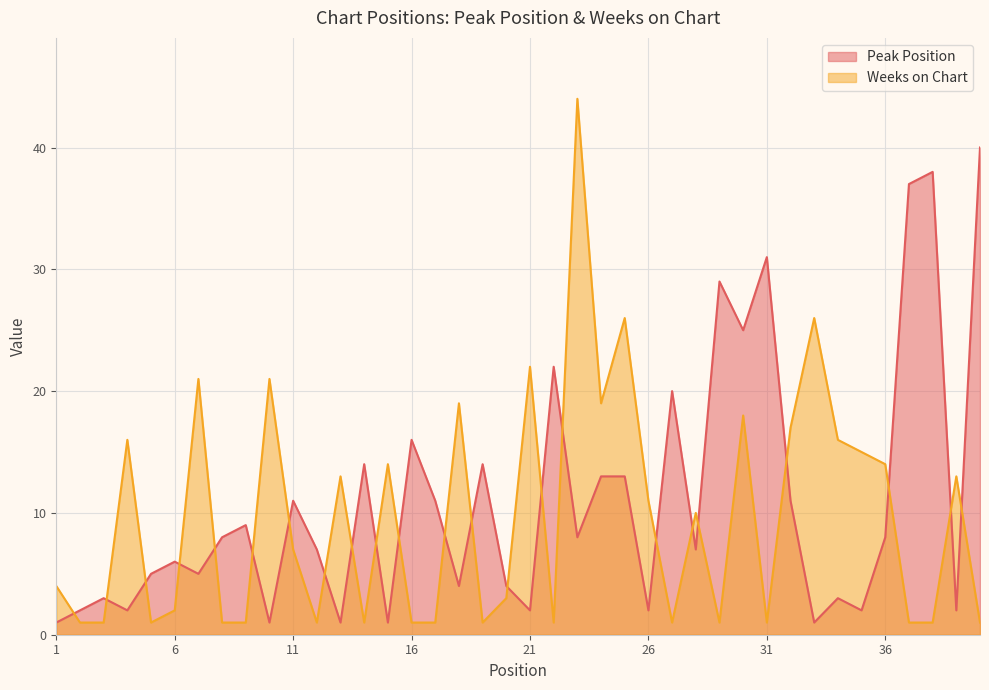

After their last crossing, which series has the higher values: Weeks on Chart or Peak Position?

Peak Position